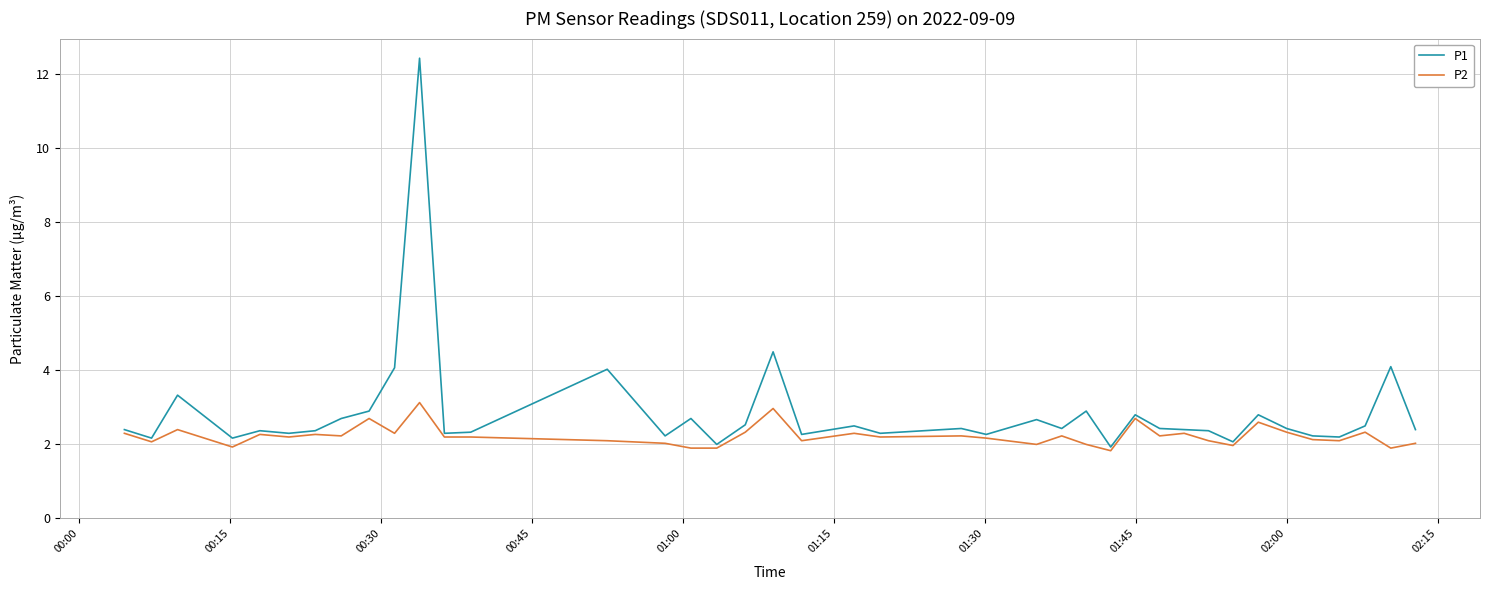

What is the minimum value shown in the chart?

1.8